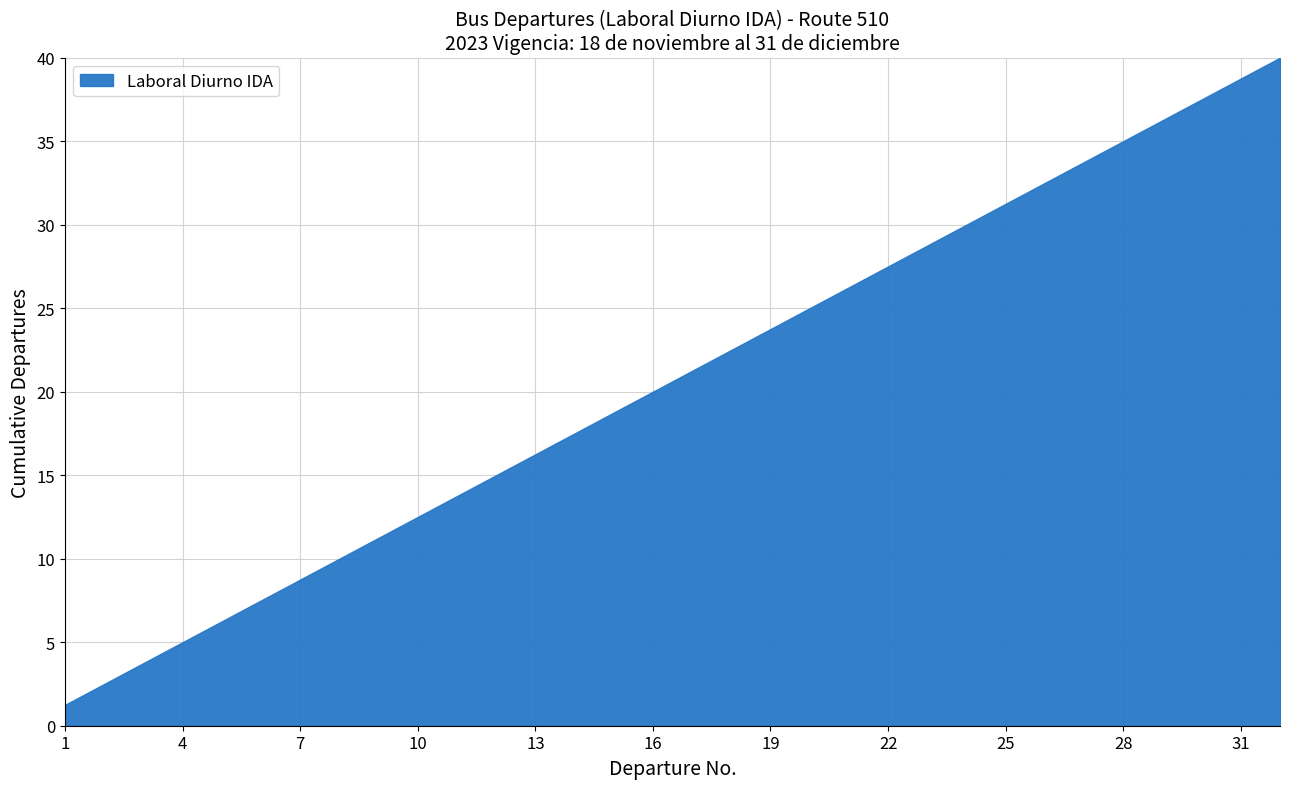

True or false: the data shows 3 at 08:22.

False